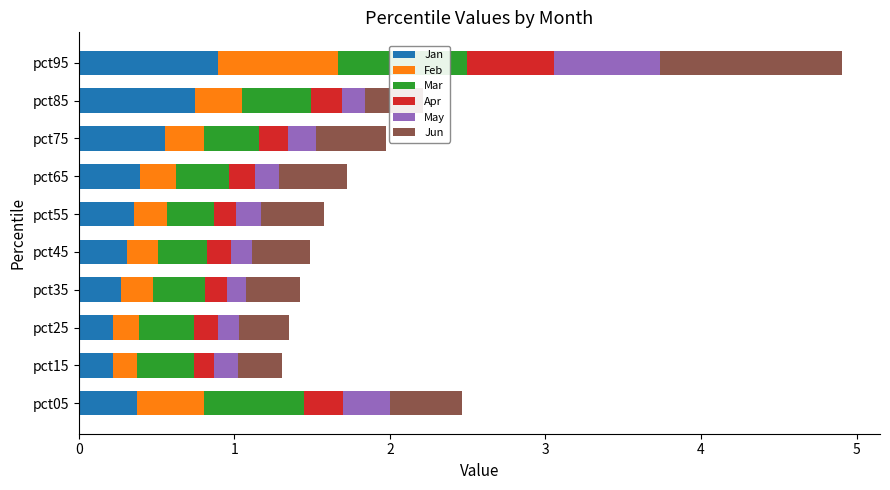

What is the total value across all series at pct15?

1.3